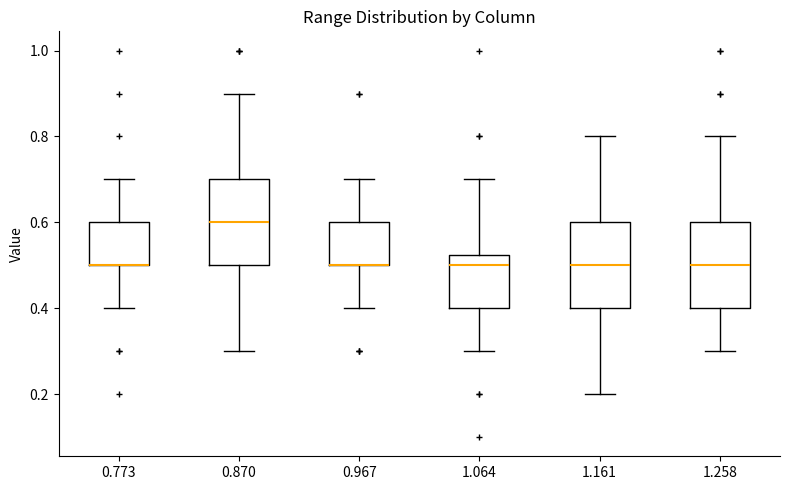

Where does the lower whisker of the box at x = 0.870 end on the y-axis? The values are not printed on the chart, so give them approximately, as read against the axis.

0.30